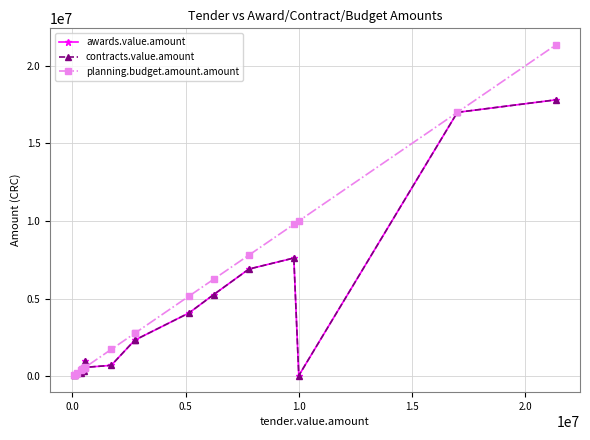

How many values in the contracts.value.amount series exceed 691674?

10